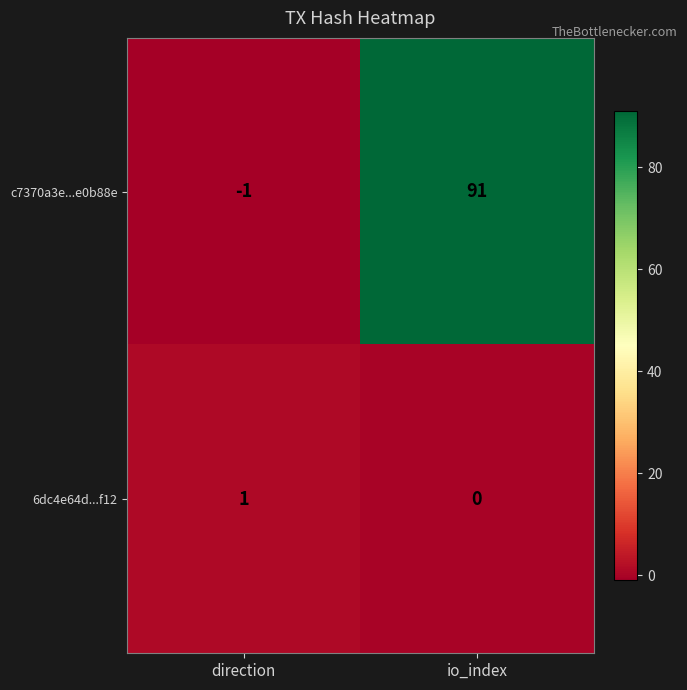

At which category is the sum across all series the highest?

io_index